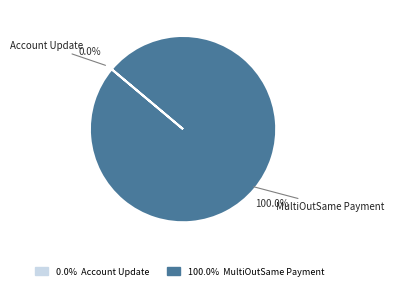

True or false: Account Update accounts for 0% of the total.

True